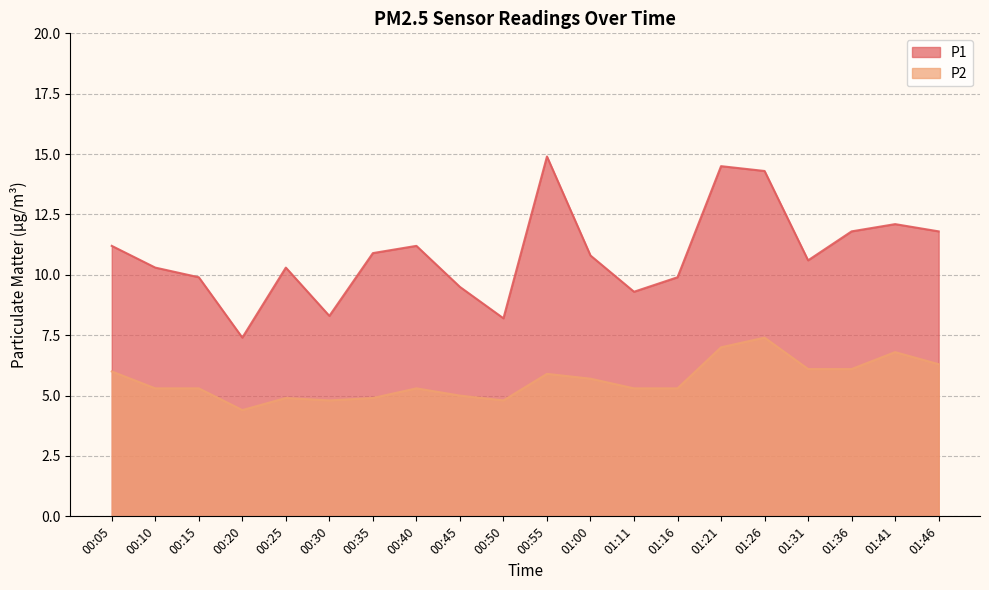

What are all the series names shown in the legend?

P1, P2